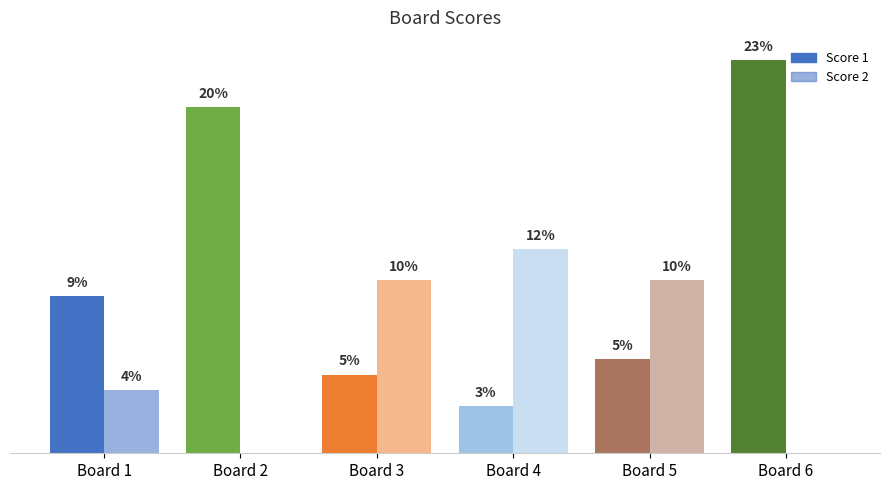

Is the value of Score 1 at Board 3 greater than the value of Score 2 at Board 1?

Yes